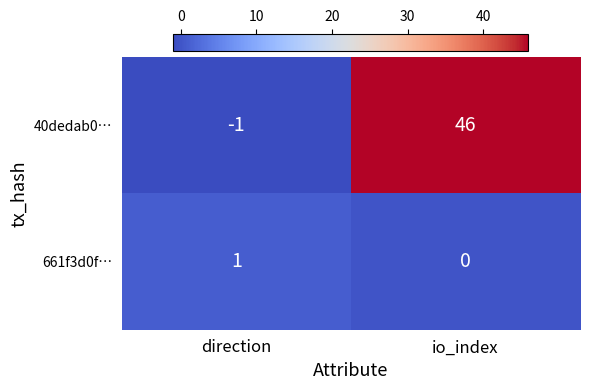

Reading left to right, extract all data points from this chart.

40dedab0…: direction=-1	io_index=46
661f3d0f…: direction=1	io_index=0